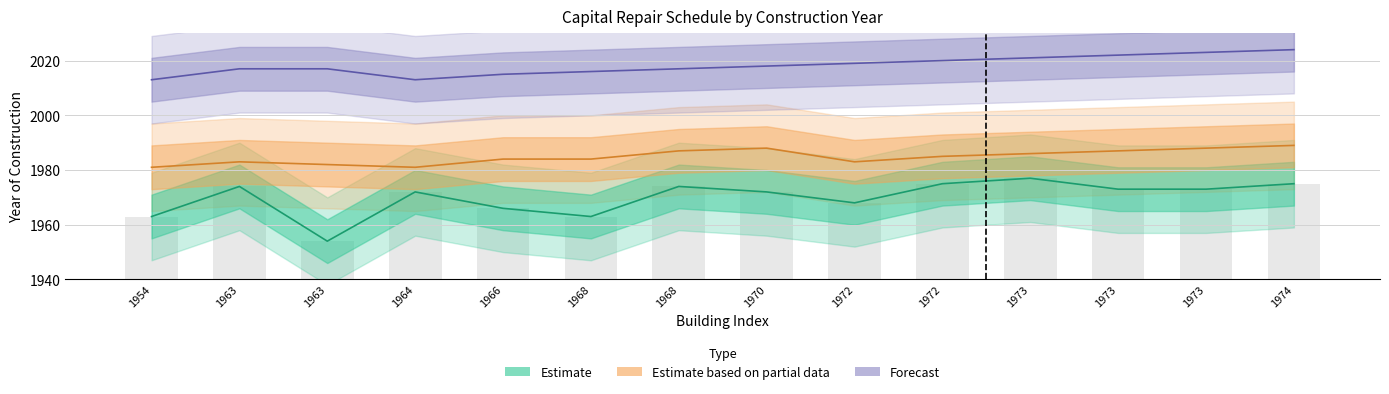

What is the total value across all series at 1970?

5978